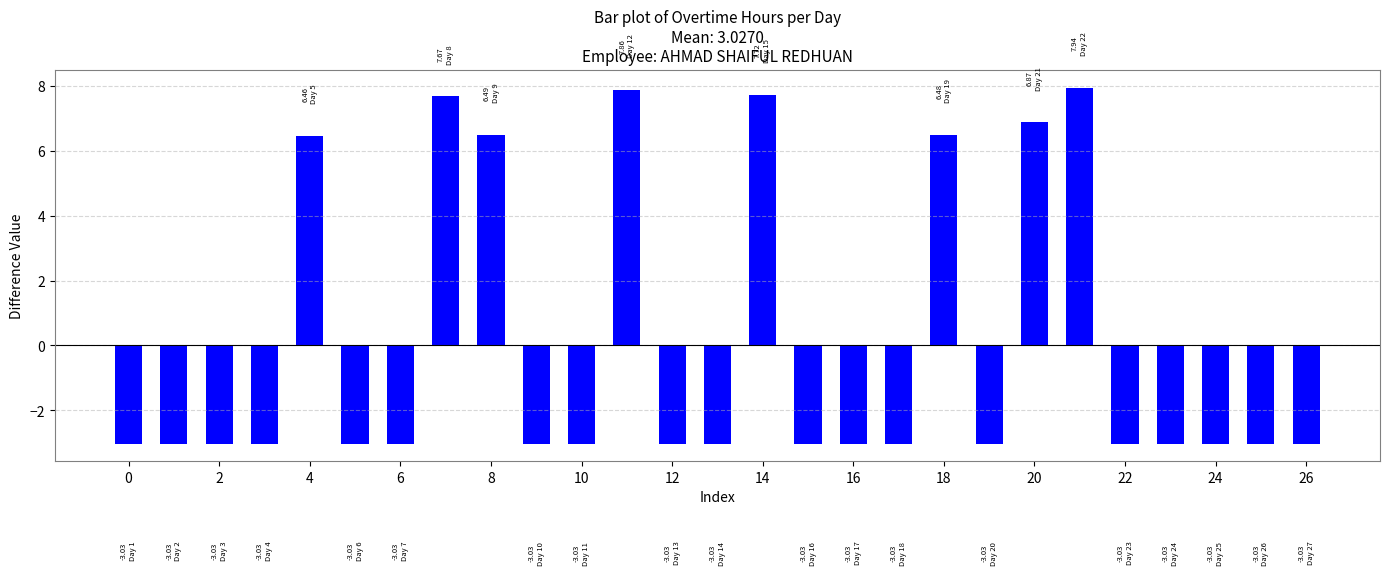

What is the difference between the maximum and minimum values?

11.0